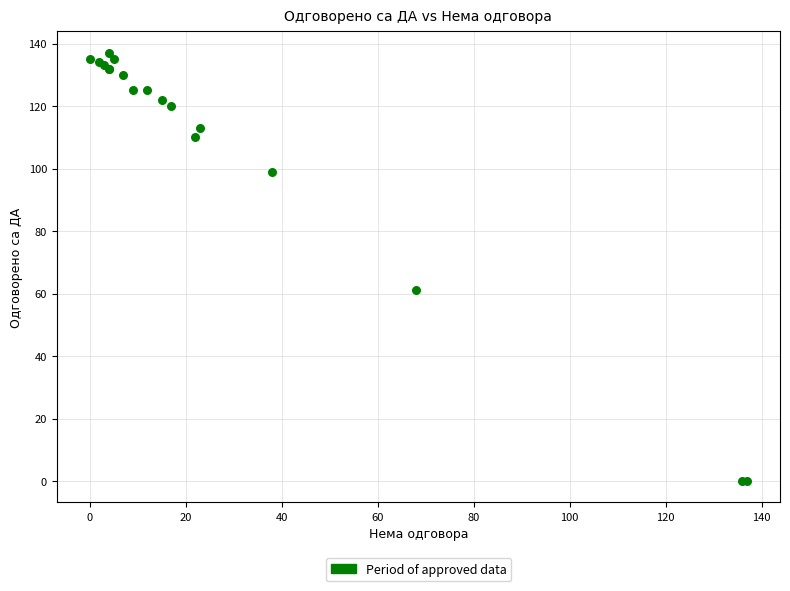

What Y value in the scatter plot is closest to 68?

61